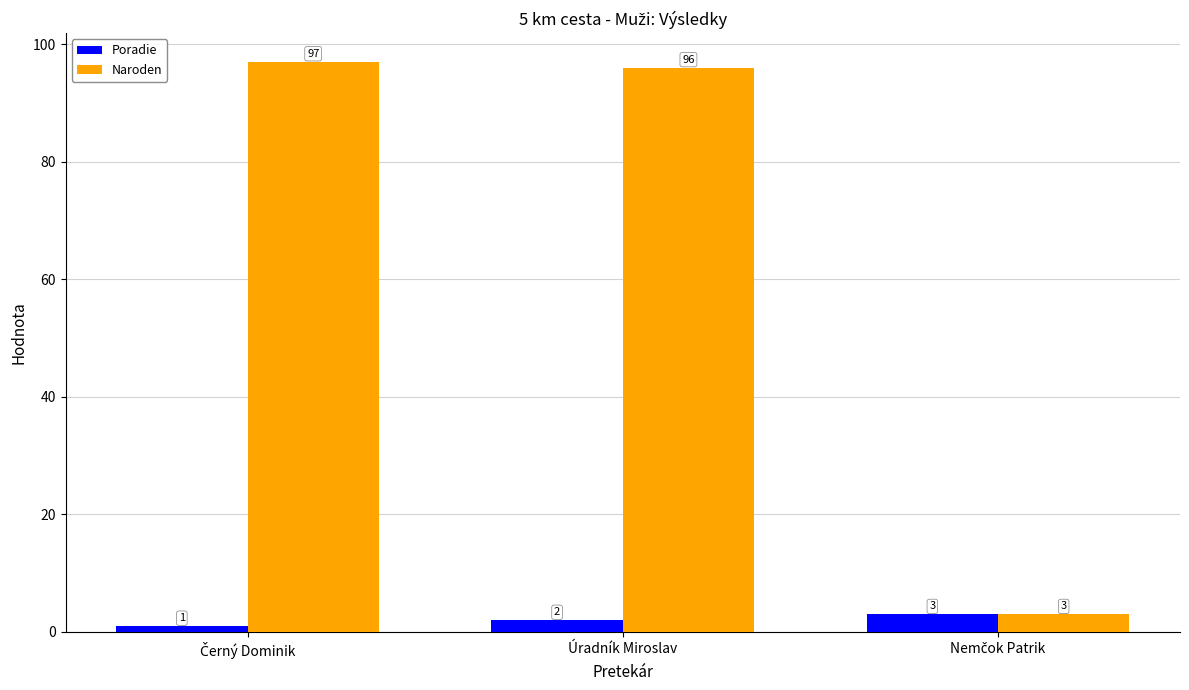

How many bars are there in total?

6